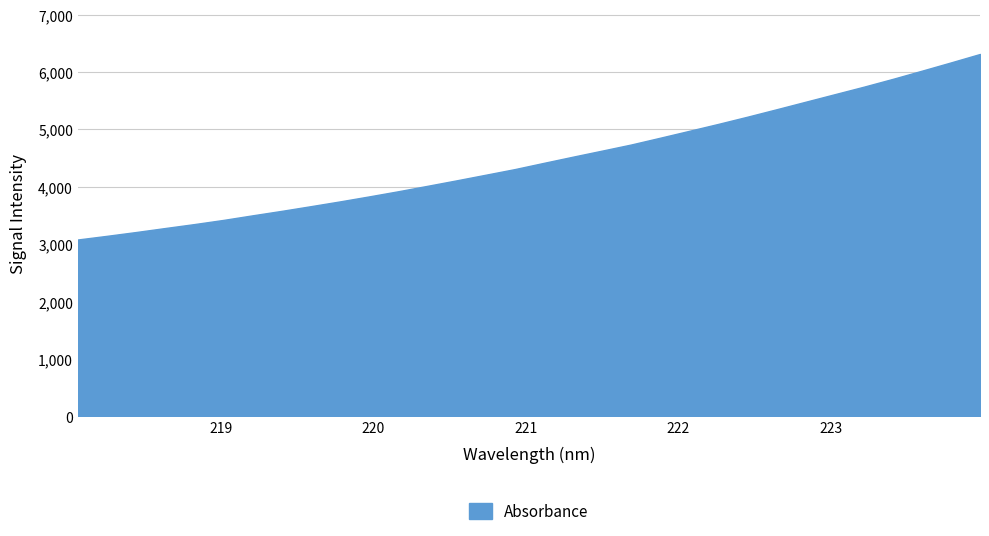

The chart shows a value of 4207.2 at 220.7354. True or false?

True